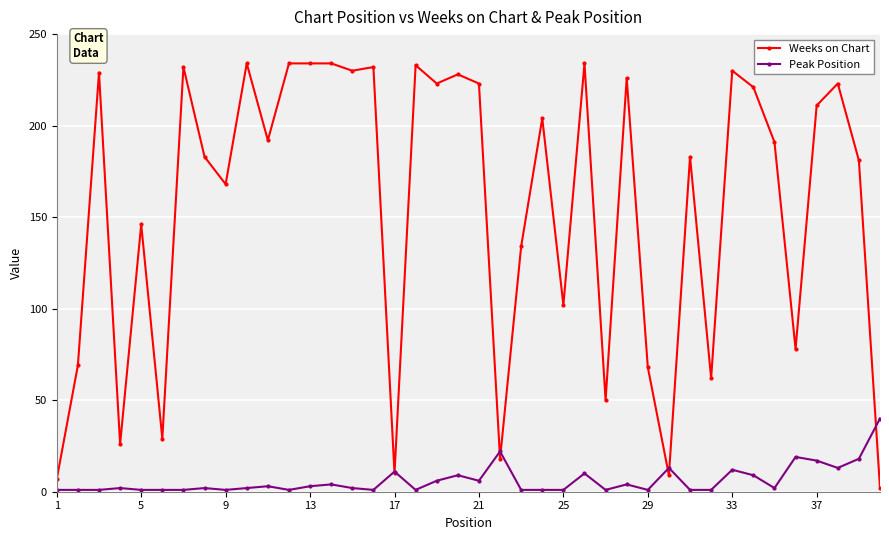

Which series has the largest range (max minus min)?

Weeks on Chart